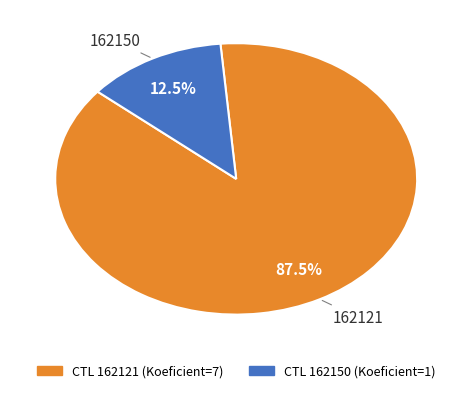

To the nearest percent, what is the difference between the largest and smallest slice percentages?

75%